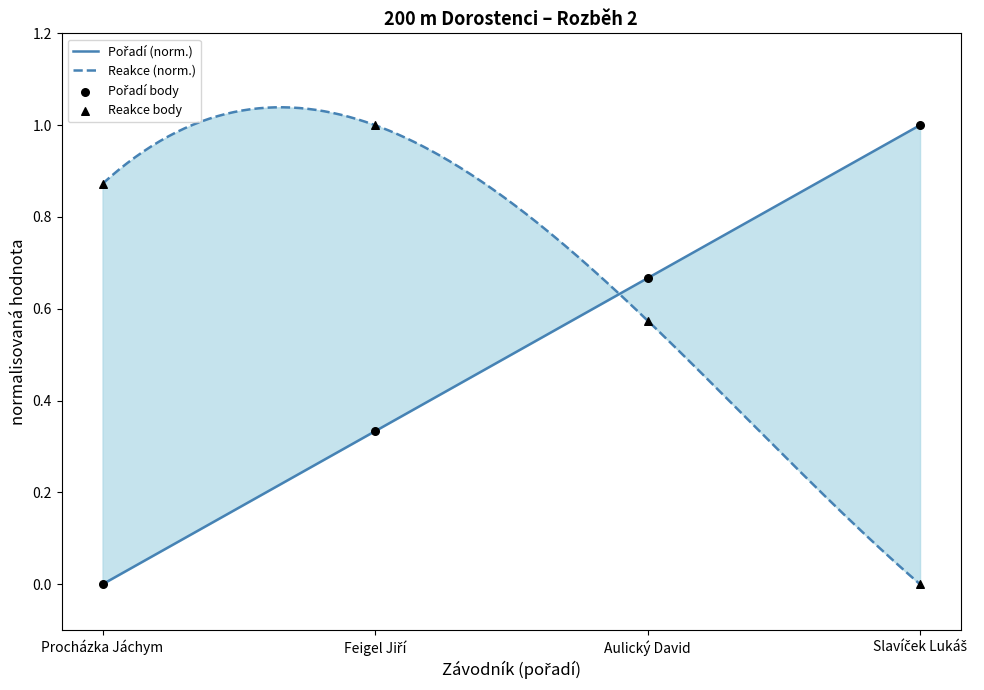

At how many categories does at least one series exceed 0?

4